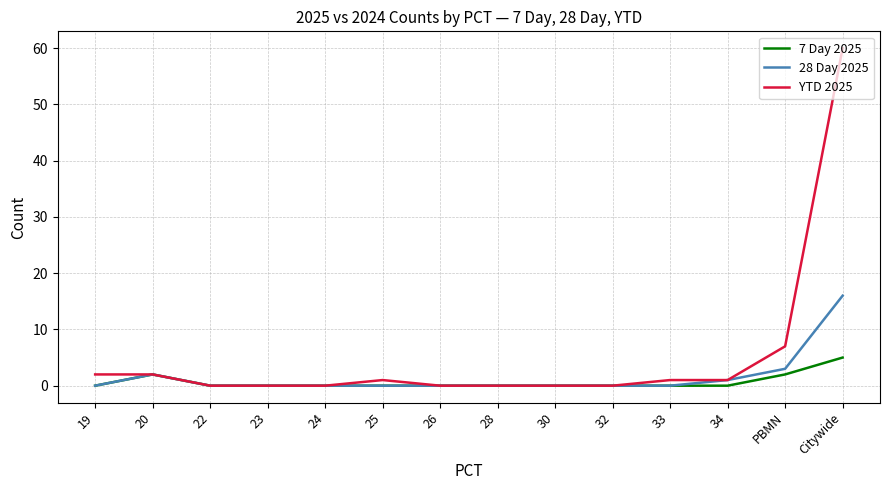

Where is the first local maximum for 7 Day 2025?

20